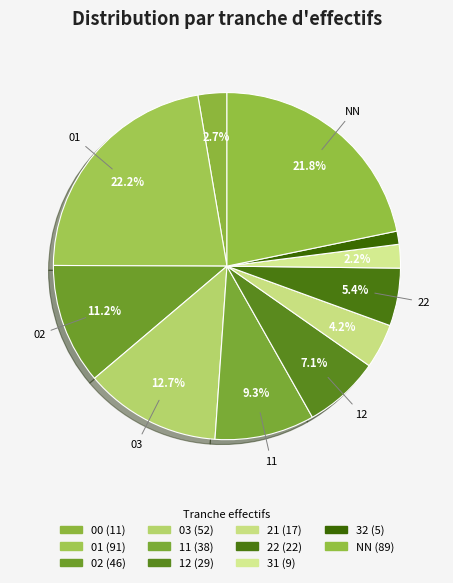

Count the number of slices in the pie.

11